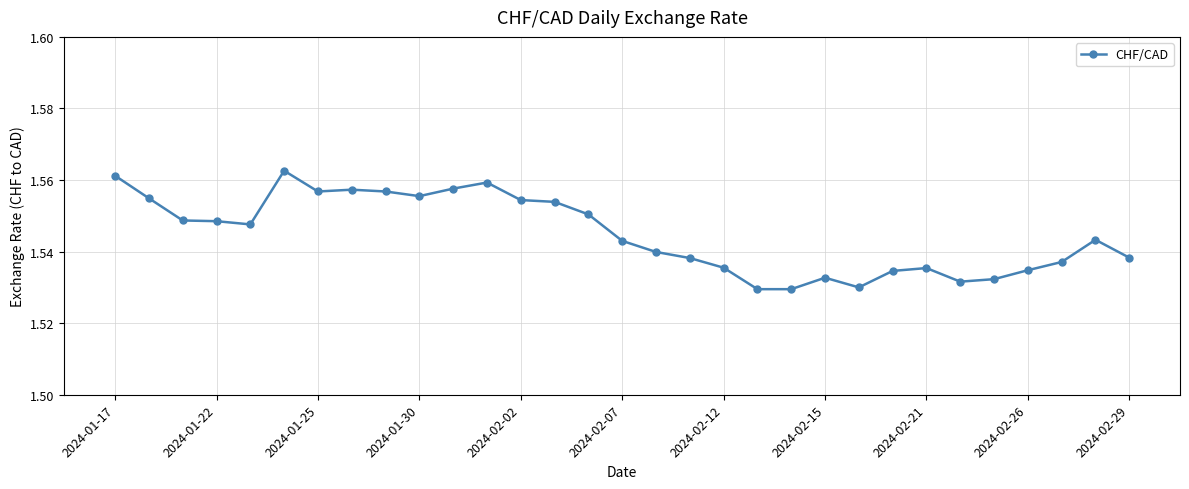

Count the values in the range 1 to 2.

31